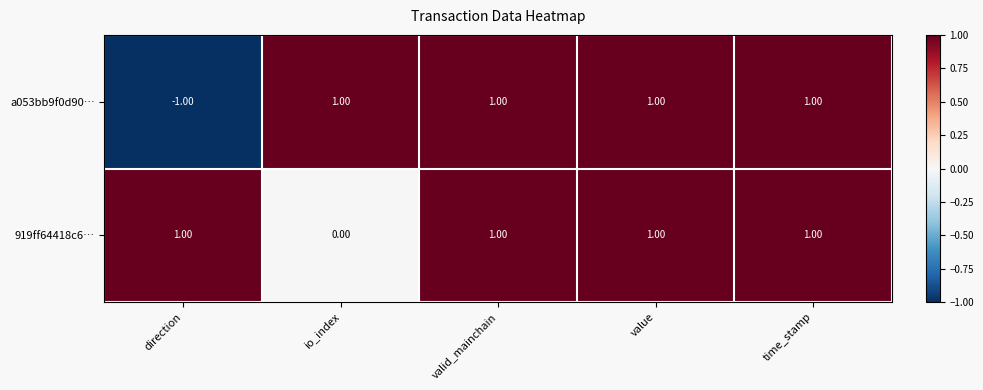

What is the total value across all series at valid_mainchain?

2